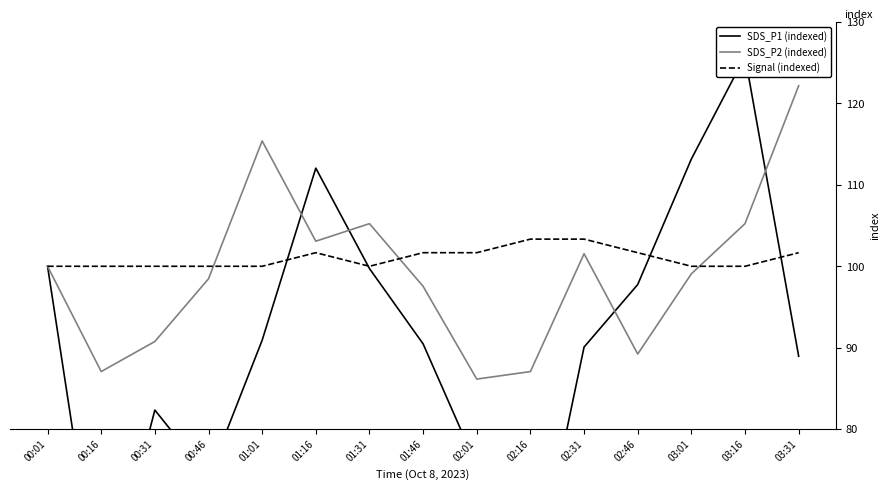

Is this an area chart (filled region under the line)?

No